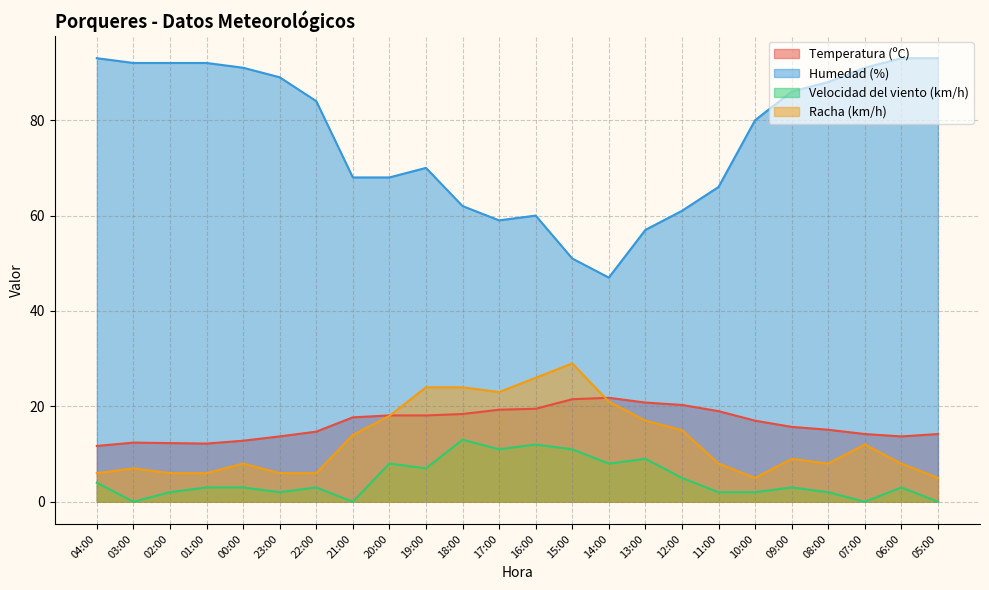

True or false: Racha (km/h) and Velocidad del viento (km/h) intersect in this chart.

False